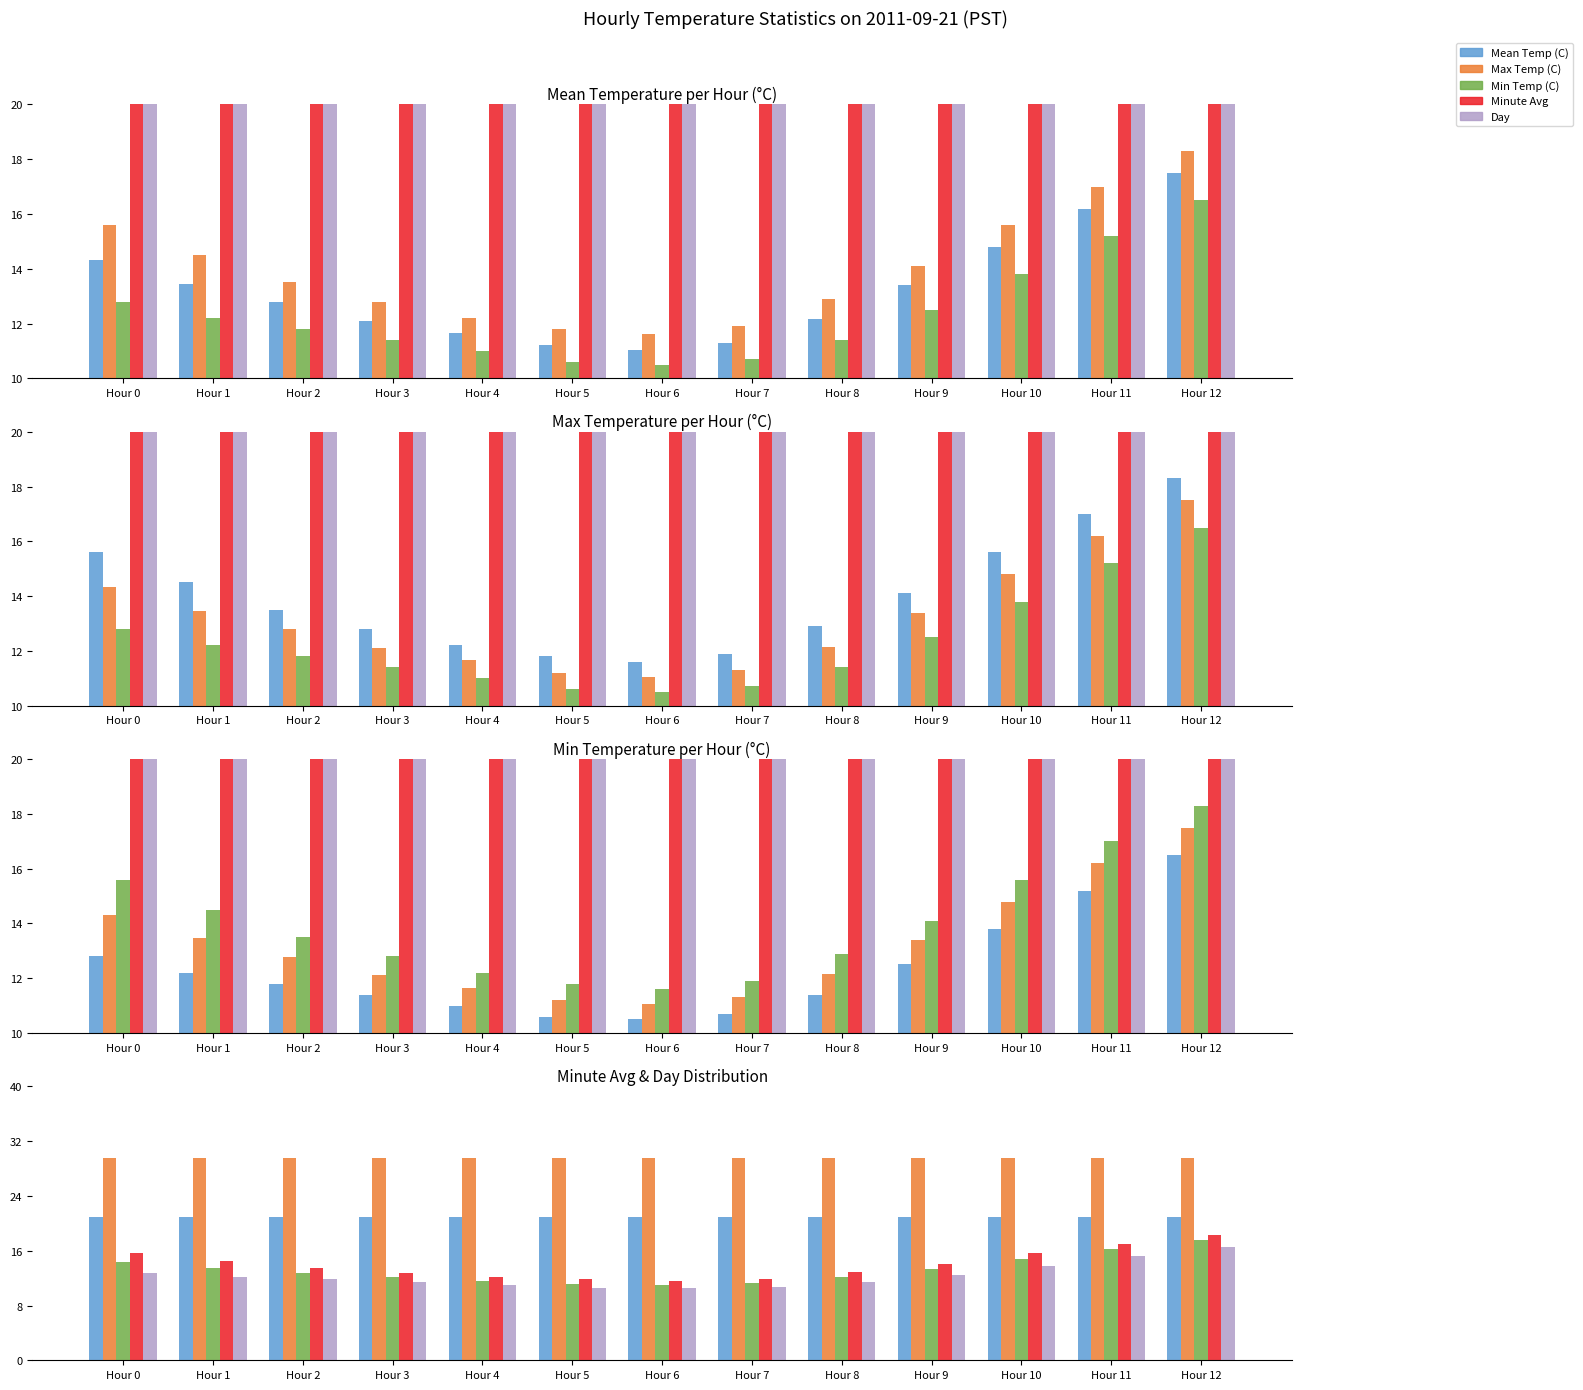

Reading left to right, extract all data points from this chart.

Mean Temp (C): Hour 0=14.3	Hour 1=13.4	Hour 2=12.8	Hour 3=12.1	Hour 4=11.7	Hour 5=11.2	Hour 6=11.1	Hour 7=11.3	Hour 8=12.2	Hour 9=13.4	Hour 10=14.8	Hour 11=16.2	Hour 12=17.5
Max Temp (C): Hour 0=15.6	Hour 1=14.5	Hour 2=13.5	Hour 3=12.8	Hour 4=12.2	Hour 5=11.8	Hour 6=11.6	Hour 7=11.9	Hour 8=12.9	Hour 9=14.1	Hour 10=15.6	Hour 11=17.0	Hour 12=18.3
Min Temp (C): Hour 0=12.8	Hour 1=12.2	Hour 2=11.8	Hour 3=11.4	Hour 4=11.0	Hour 5=10.6	Hour 6=10.5	Hour 7=10.7	Hour 8=11.4	Hour 9=12.5	Hour 10=13.8	Hour 11=15.2	Hour 12=16.5
Minute Avg: Hour 0=29.5	Hour 1=29.5	Hour 2=29.5	Hour 3=29.5	Hour 4=29.5	Hour 5=29.5	Hour 6=29.5	Hour 7=29.5	Hour 8=29.5	Hour 9=29.5	Hour 10=29.5	Hour 11=29.5	Hour 12=29.5
Day: Hour 0=21.0	Hour 1=21.0	Hour 2=21.0	Hour 3=21.0	Hour 4=21.0	Hour 5=21.0	Hour 6=21.0	Hour 7=21.0	Hour 8=21.0	Hour 9=21.0	Hour 10=21.0	Hour 11=21.0	Hour 12=21.0